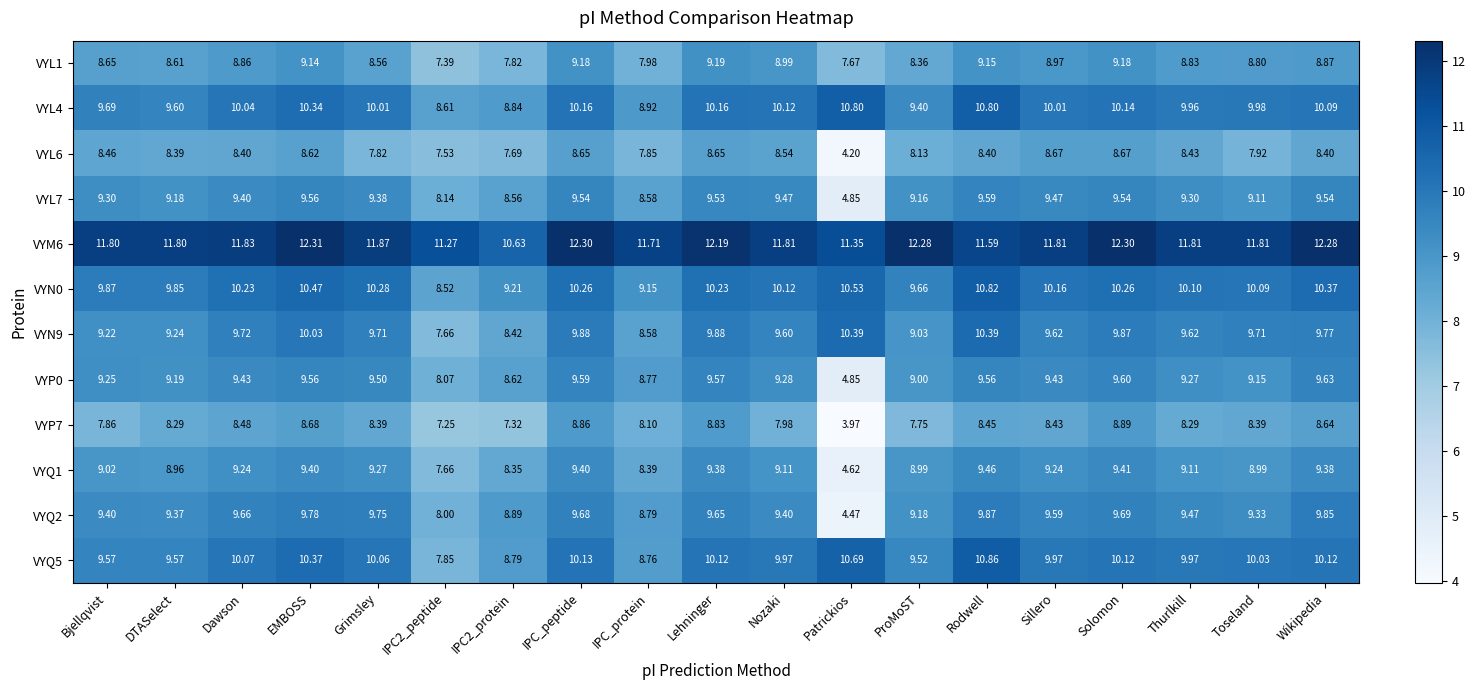

Which category has the lowest value in the VYQ2 series?

Patrickios